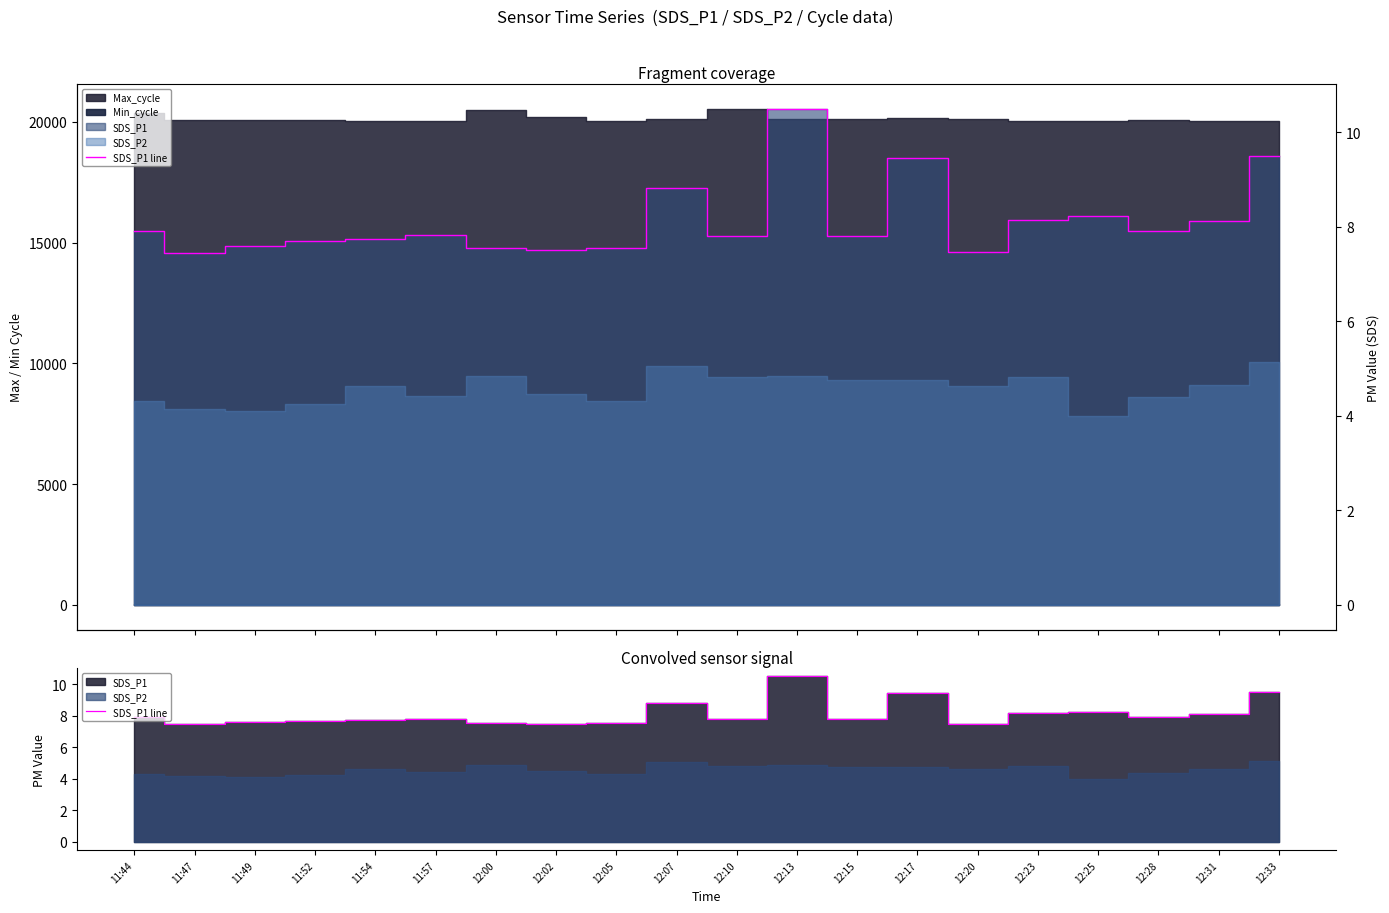

What is the average value?

8.1